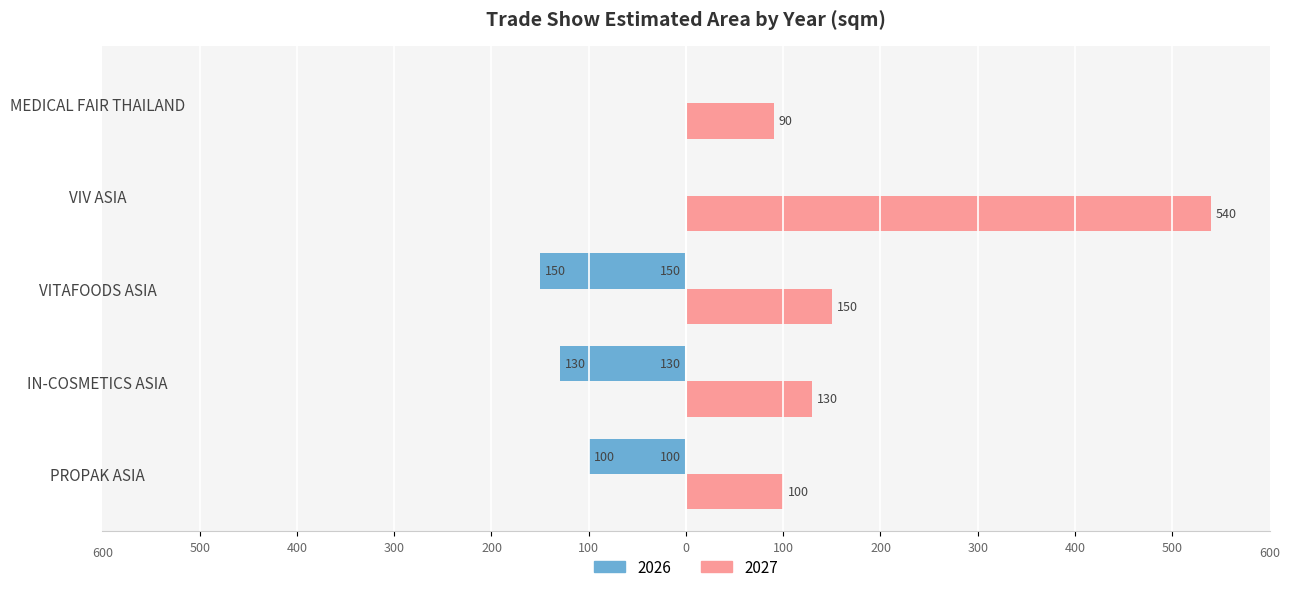

Read the 2027 value at VITAFOODS ASIA, to the nearest 10.

150